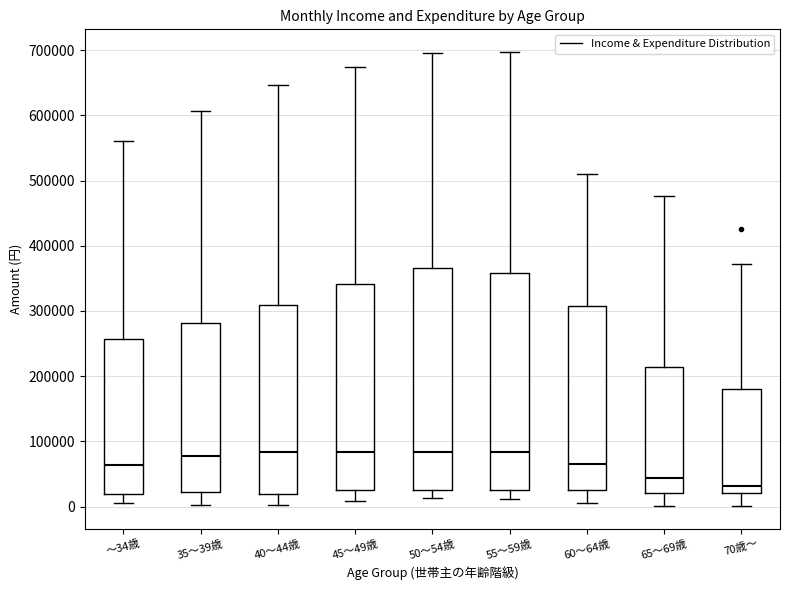

Reading left to right, transcribe this box plot: for each box, give where its median line is, the range the box spans, and where its two whiskers end, as read against the y-axis. The values are not printed on the chart, so give them approximately, as read against the axis.

～34歳: median 60000, box 20000 to 260000, whiskers 10000 to 560000
35～39歳: median 80000, box 20000 to 280000, whiskers 0 to 610000
40～44歳: median 80000, box 20000 to 310000, whiskers 0 to 650000
45～49歳: median 80000, box 20000 to 340000, whiskers 10000 to 670000
50～54歳: median 80000, box 30000 to 370000, whiskers 10000 to 700000
55～59歳: median 80000, box 30000 to 360000, whiskers 10000 to 700000
60～64歳: median 60000, box 30000 to 310000, whiskers 10000 to 510000
65～69歳: median 40000, box 20000 to 210000, whiskers 0 to 480000
70歳～: median 30000, box 20000 to 180000, whiskers 0 to 370000